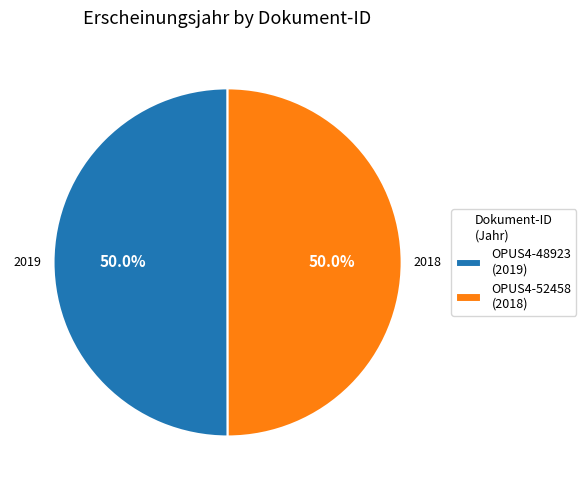

How many segments does this pie chart have?

2